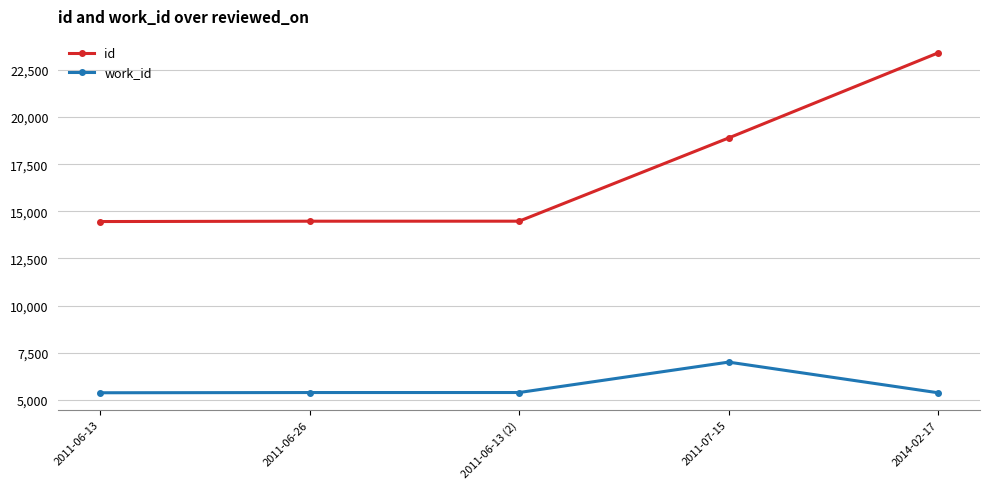

True or false: id and work_id intersect in this chart.

False